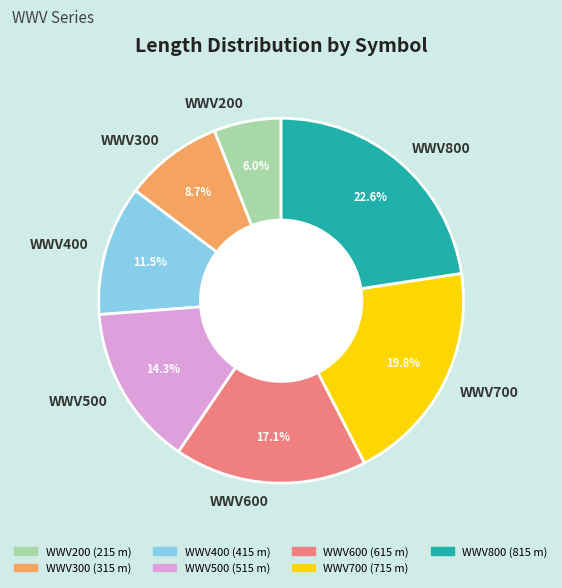

Count the number of slices in the pie.

7